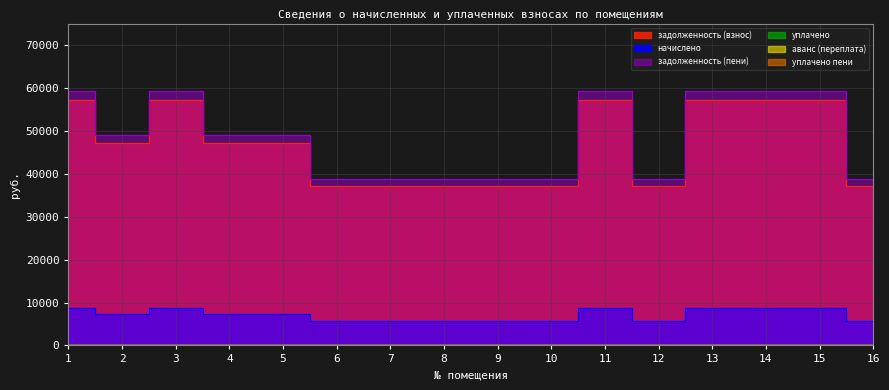

Is it true that задолженность (взнос) equals 57121.0 at 3?

True